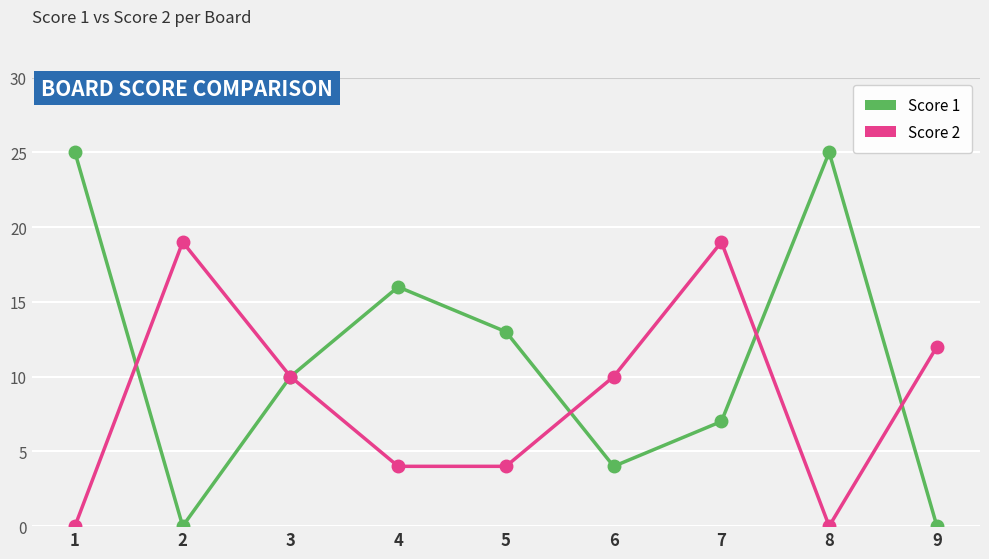

What is the maximum value for Score 1?

25